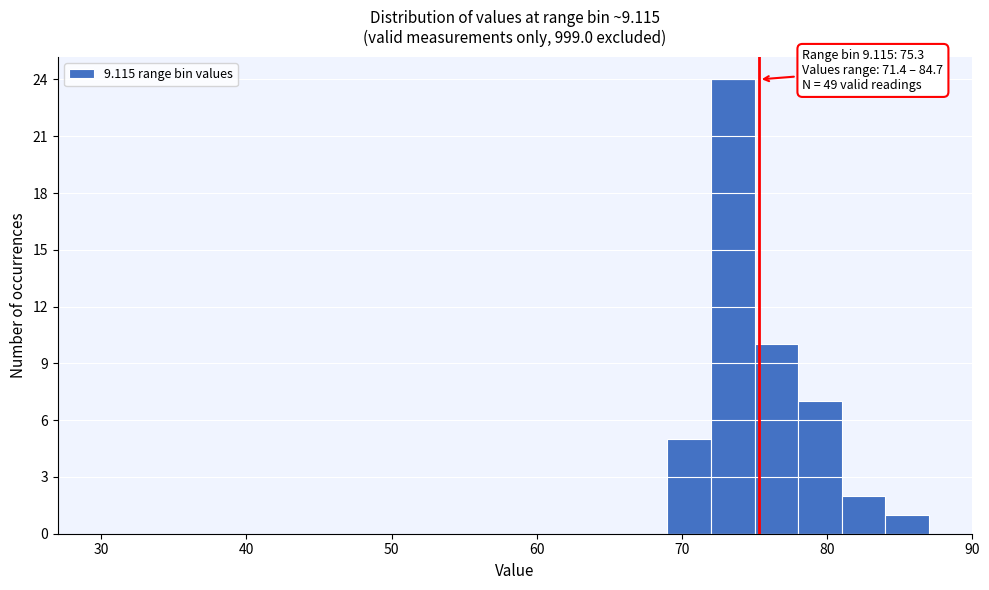

Read against the x-axis, roughly where is the centre of the tallest bar?

74